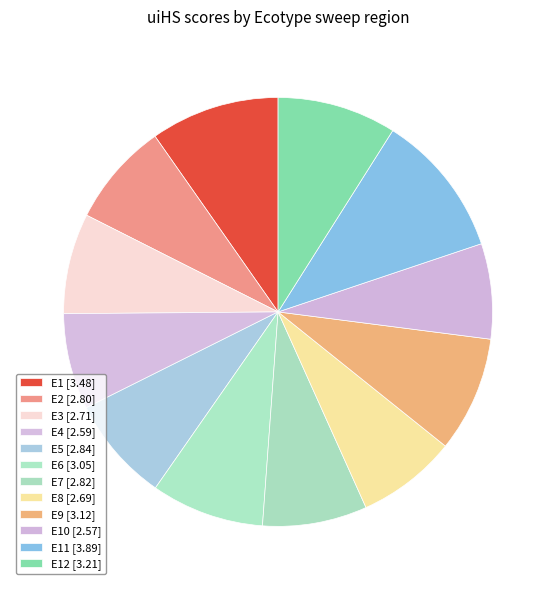

How many segments does this pie chart have?

12